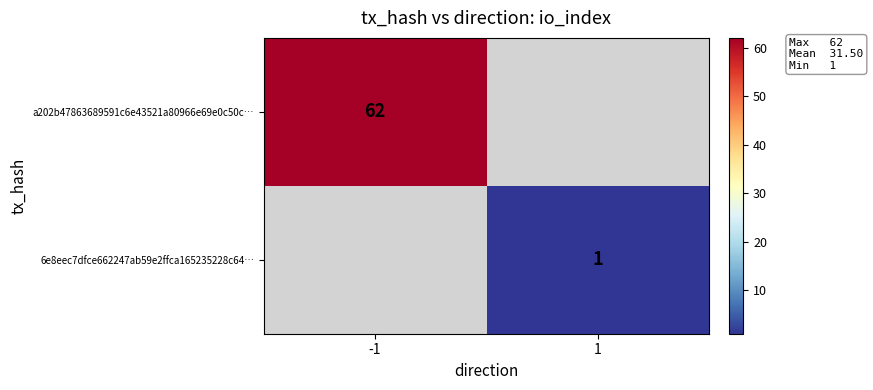

True or false: 6e8eec7dfce662247ab59e2ffca165235228c64… has a value of 1 at 1.

True